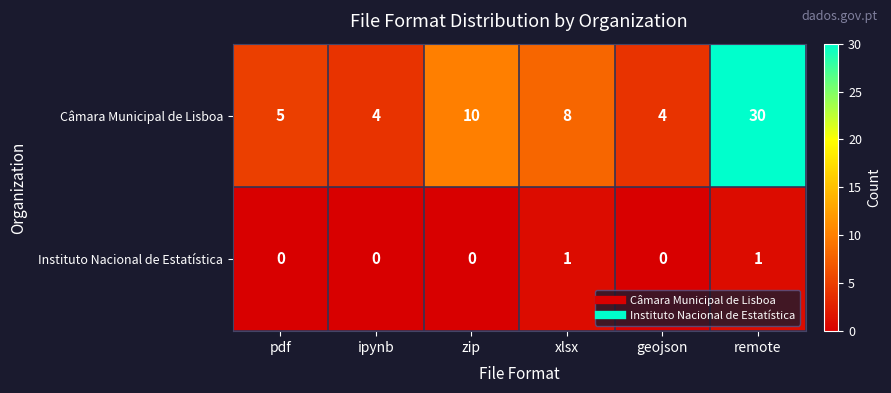

What is the maximum value shown in the chart?

30